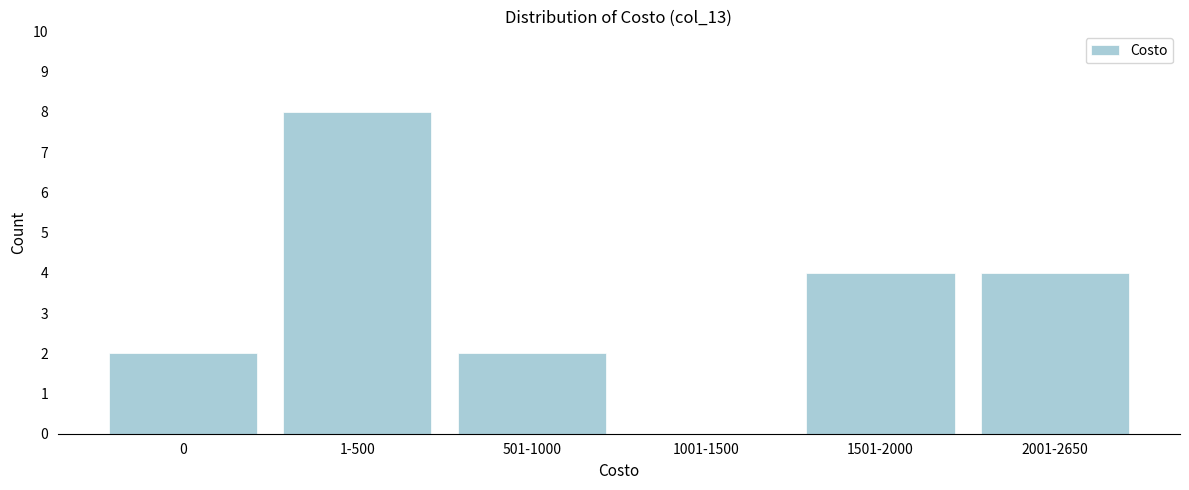

Reading left to right, what are all the values shown in this chart?

0=2	1-500=8	501-1000=2	1001-1500=0	1501-2000=4	2001-2650=4